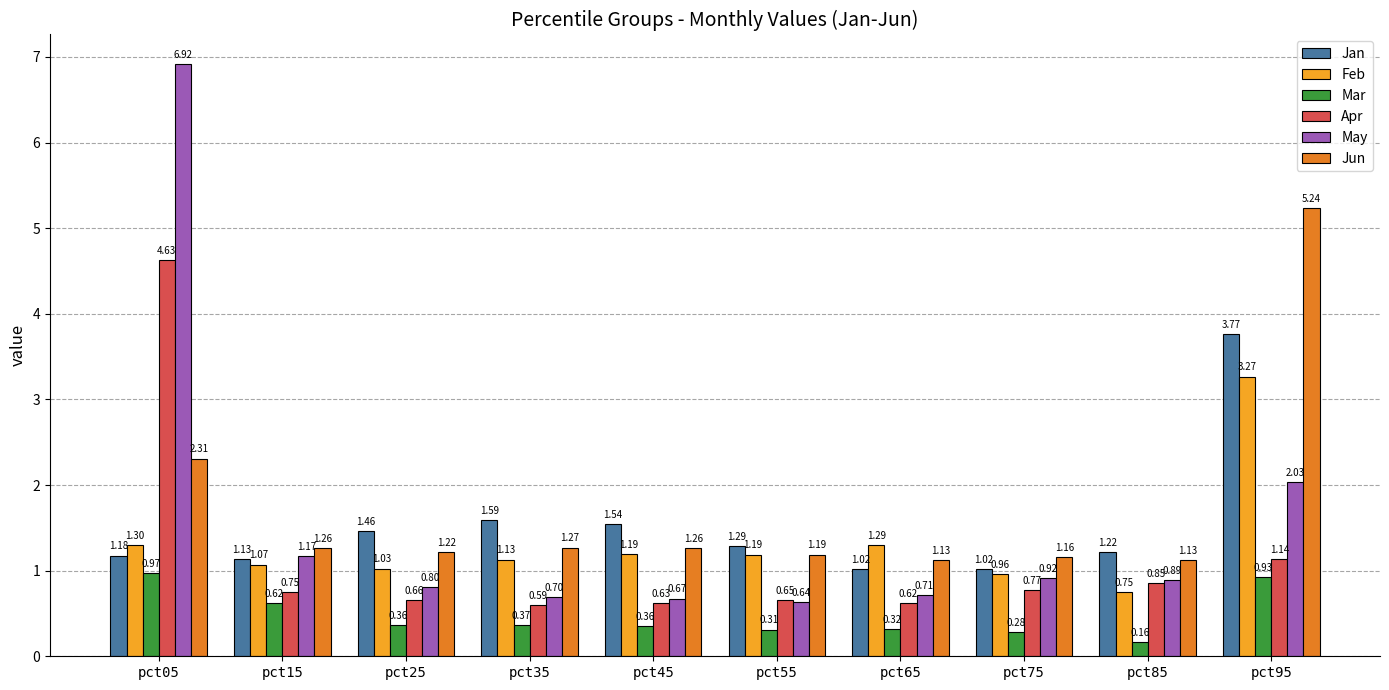

What is the sum of all Feb values?

13.2